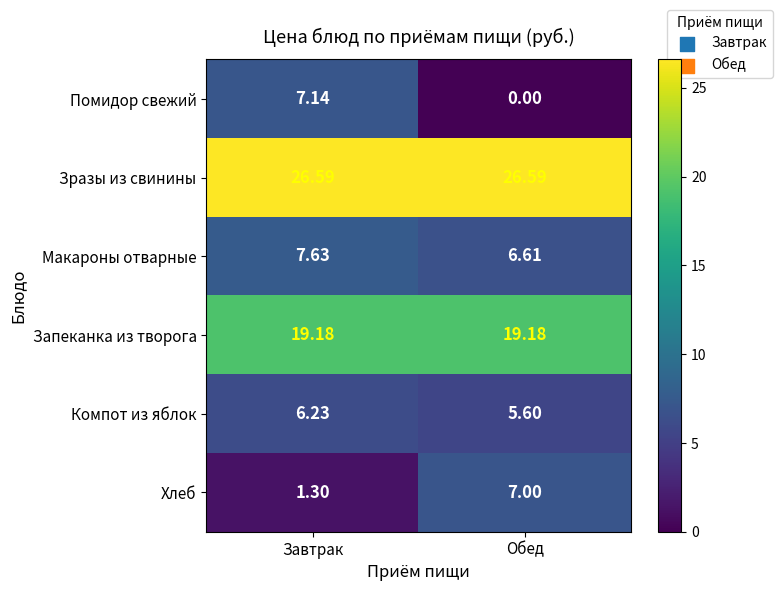

List the labels in order of Макароны отварные value, largest first.

Завтрак, Обед